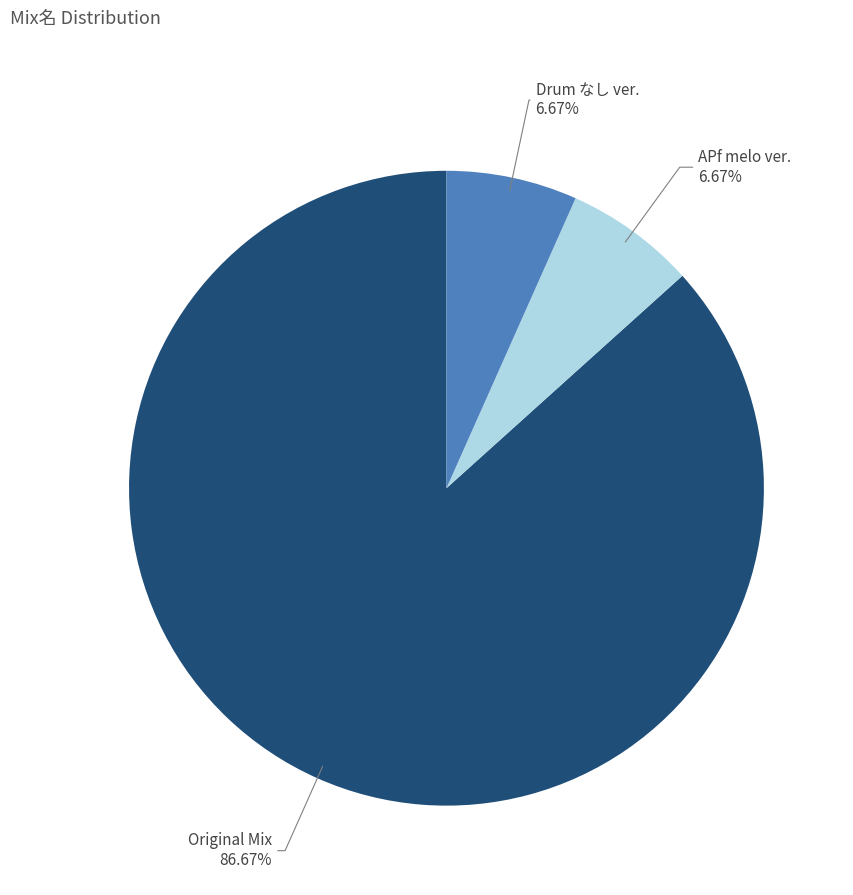

Is there any slice that represents more than half of the pie?

Yes